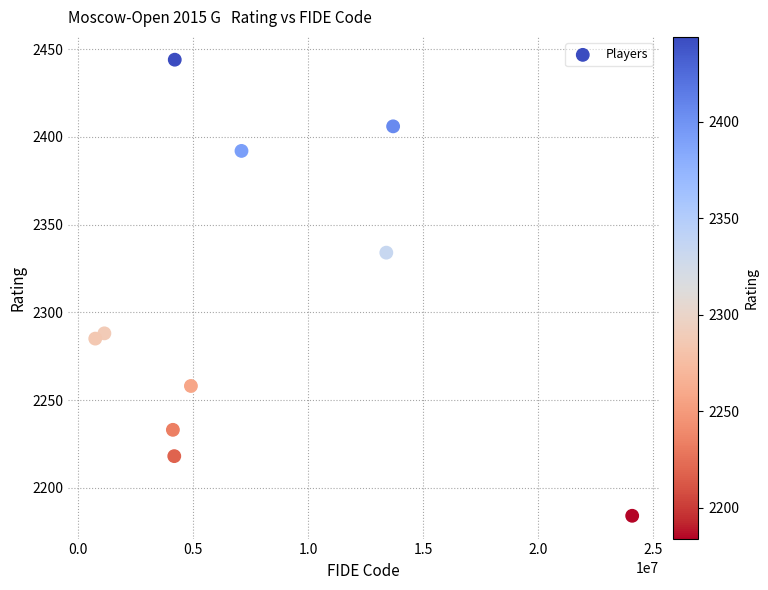

What is the range of X values (max minus min)?

23363506